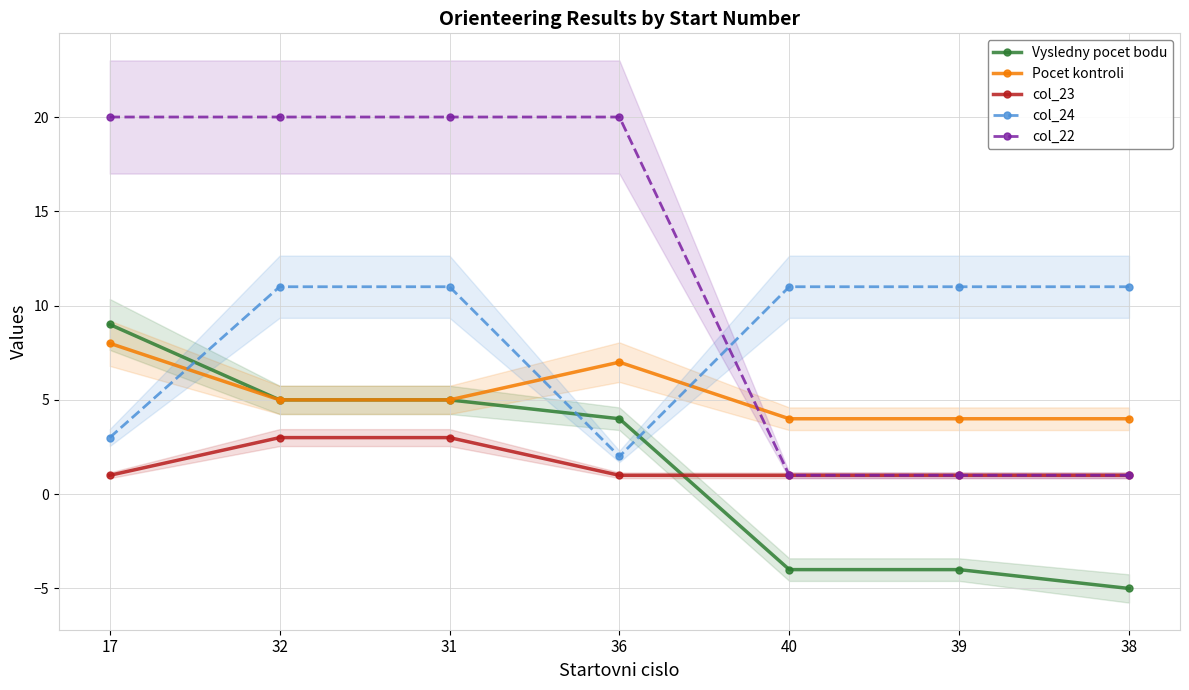

Count the Pocet kontroli values in the range 4 to 7.

6